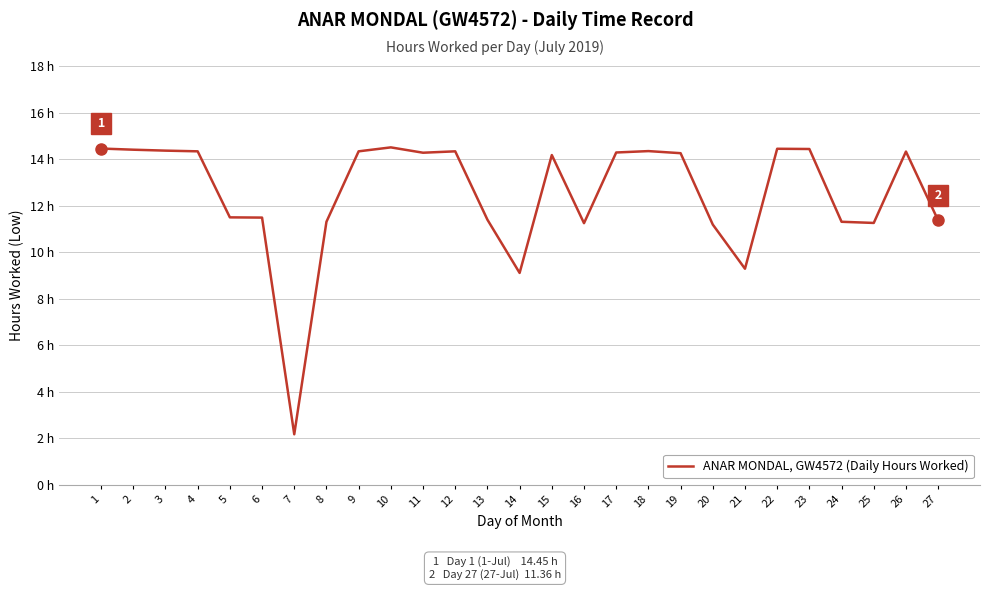

Rank the categories by value from lowest to highest.

7, 14, 21, 20, 16, 25, 8, 24, 27, 13, 6, 5, 15, 19, 11, 17, 26, 4, 9, 12, 18, 3, 2, 23, 22, 1, 10